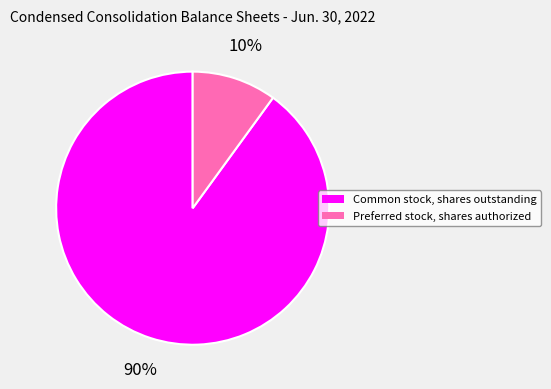

Count the number of slices in the pie.

2